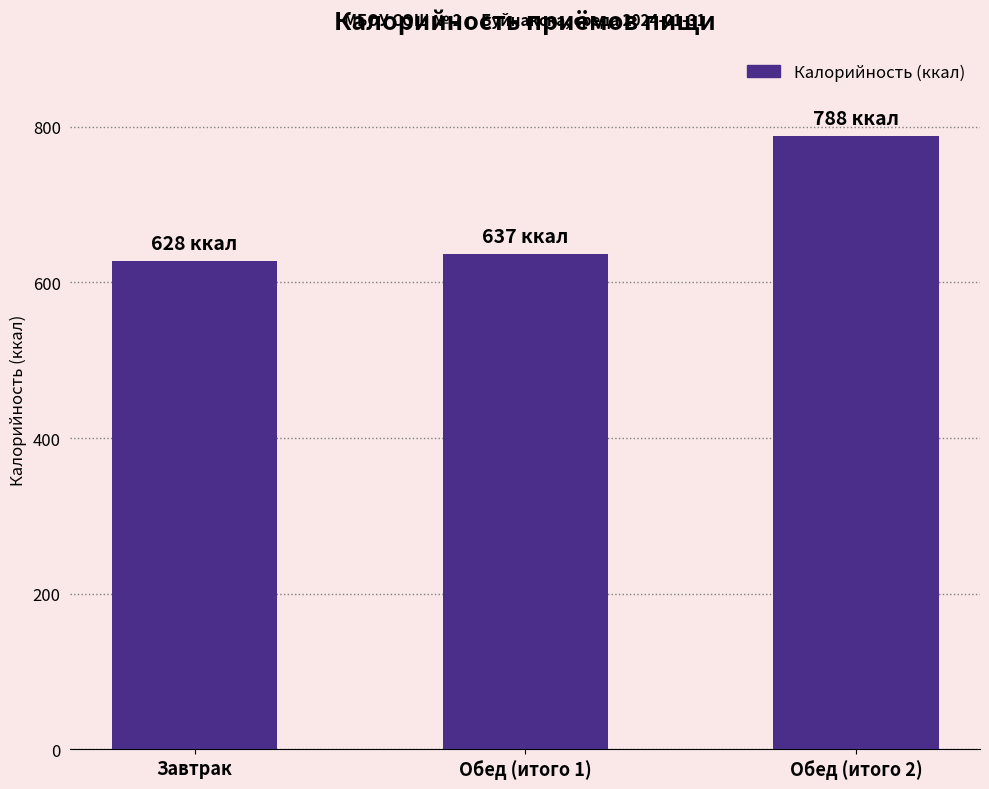

Which category has the highest value across all series?

Обед (итого 2)